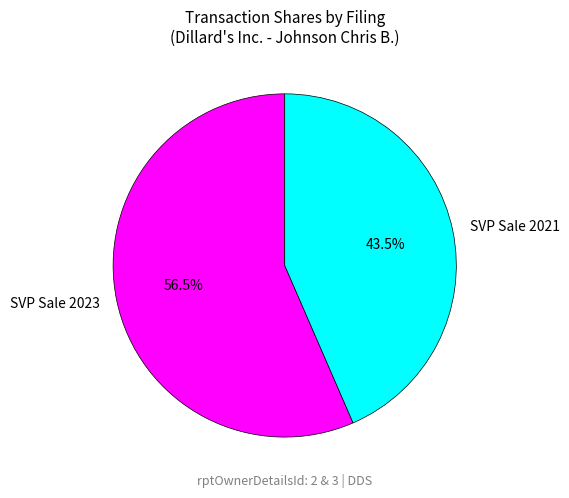

Which has a higher value, SVP Sale 2021 or SVP Sale 2023?

SVP Sale 2023